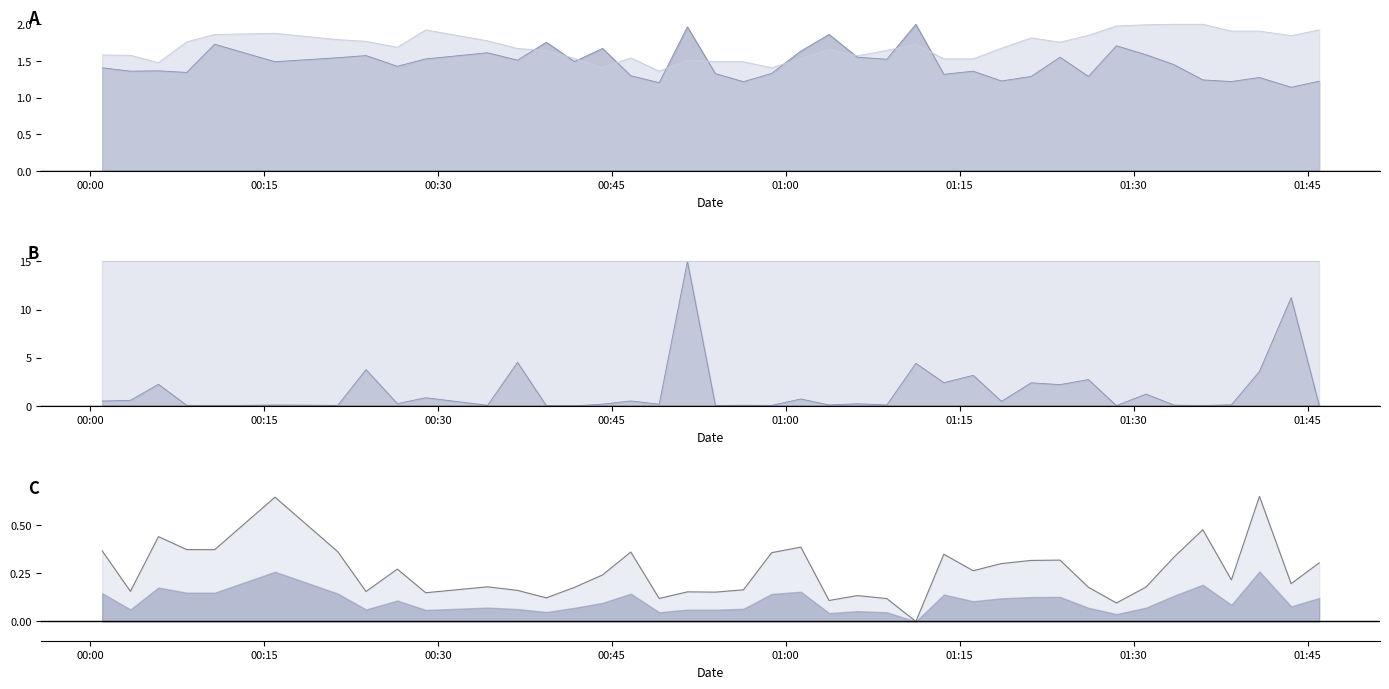

Does the chart display data point markers on the line(s)?

No